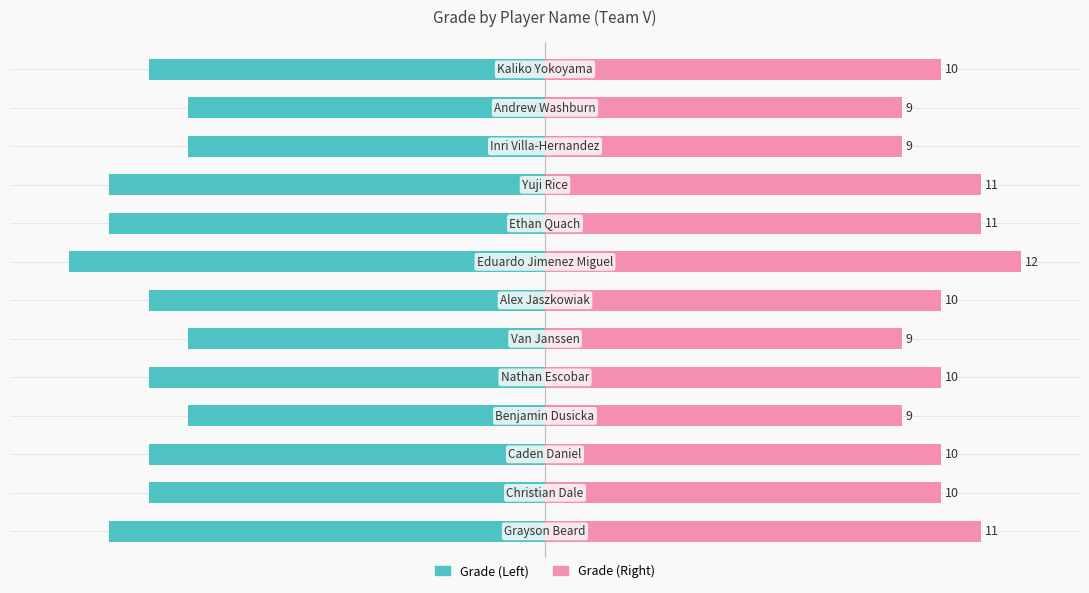

How many bars are there in total?

26